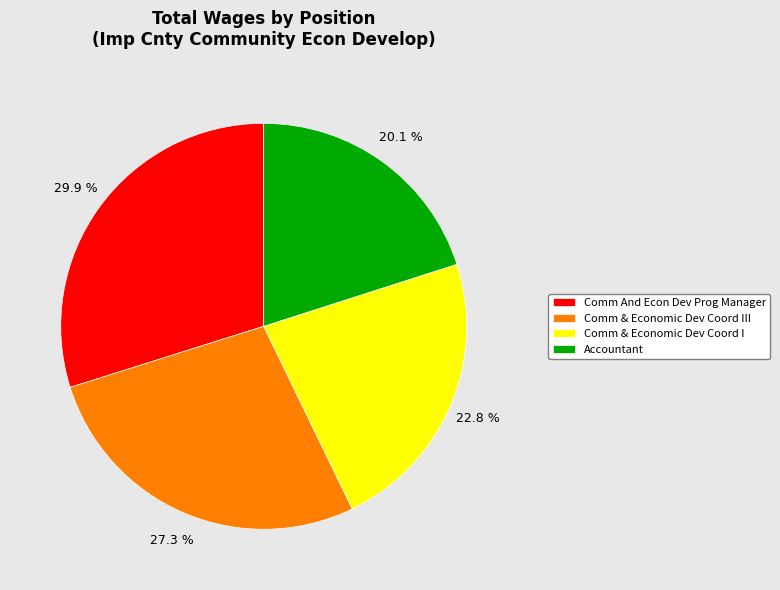

To the nearest percent, what is the combined percentage of Comm & Economic Dev Coord I and Comm & Economic Dev Coord III?

50%